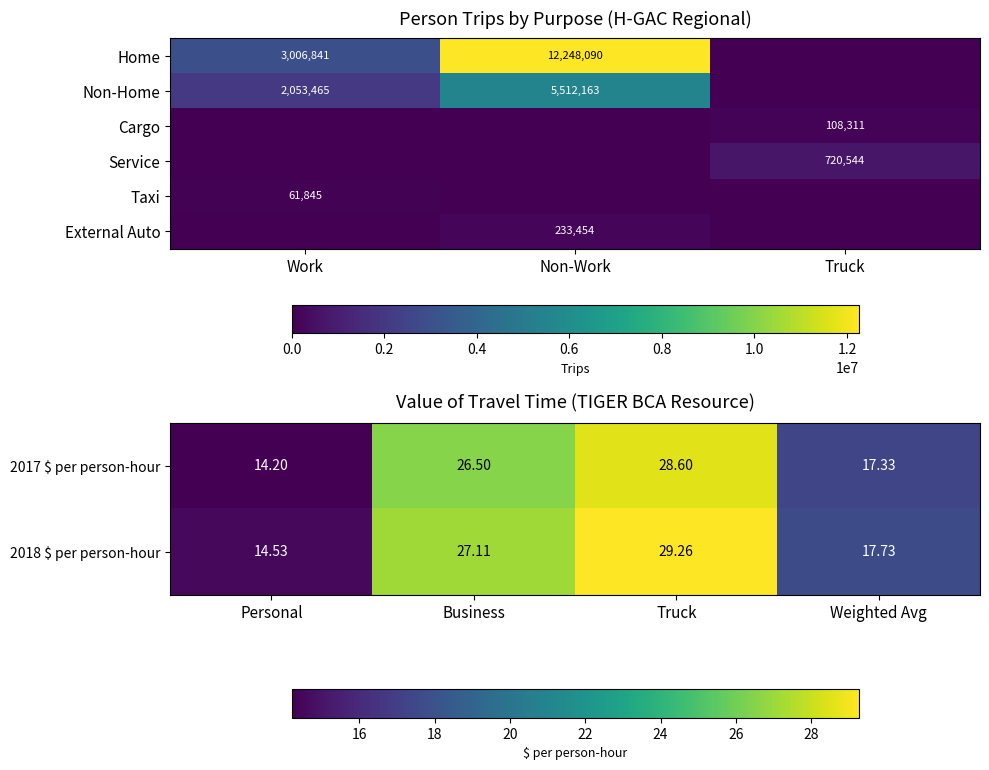

What is the difference between the maximum and minimum values?

12186245